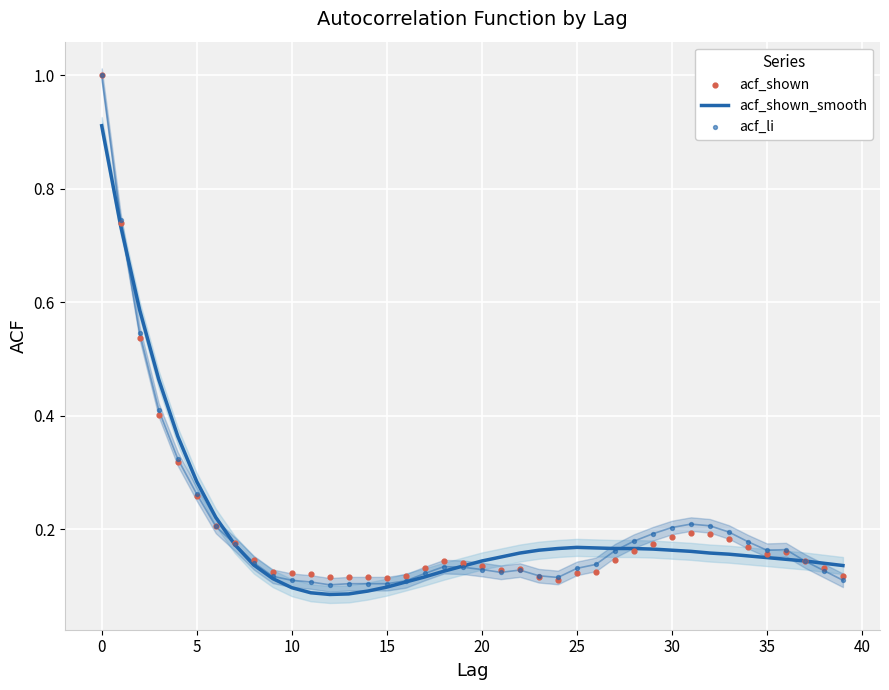

At how many categories does at least one series exceed 0?

40